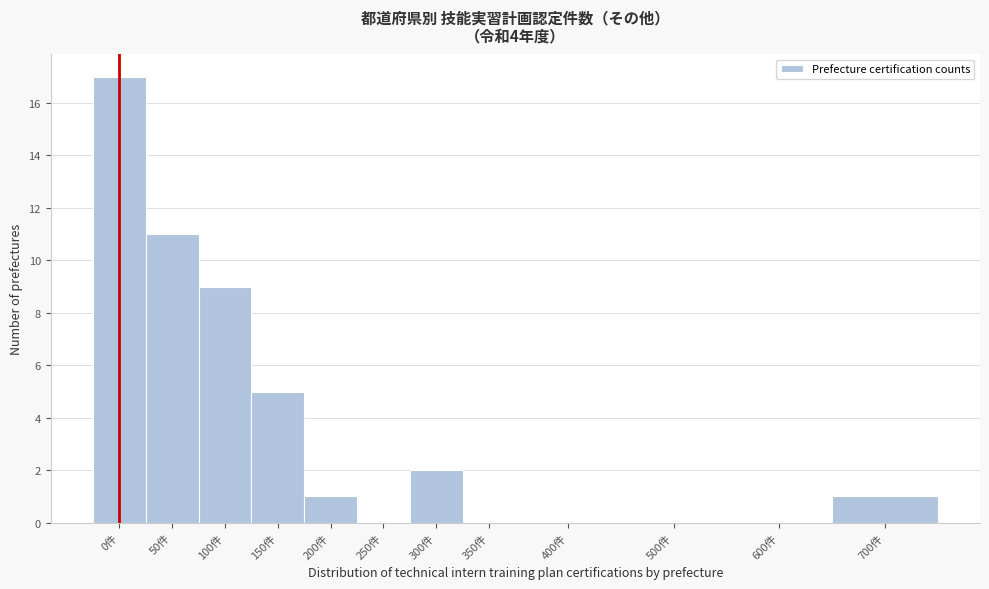

Reading left to right, list all the values displayed in this chart.

0件=17	50件=11	100件=9	150件=5	200件=1	250件=0	300件=2	350件=0	400件=0	500件=0	600件=0	700件=1